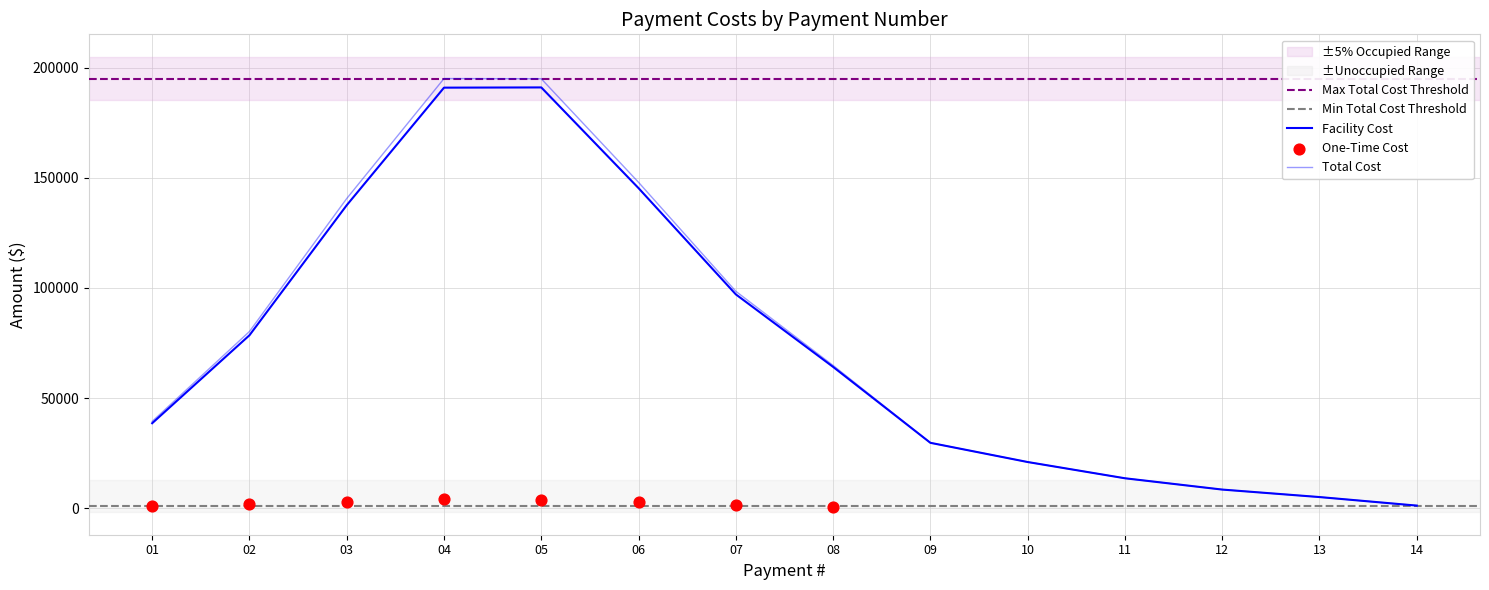

At which category is the sum across all series the highest?

05